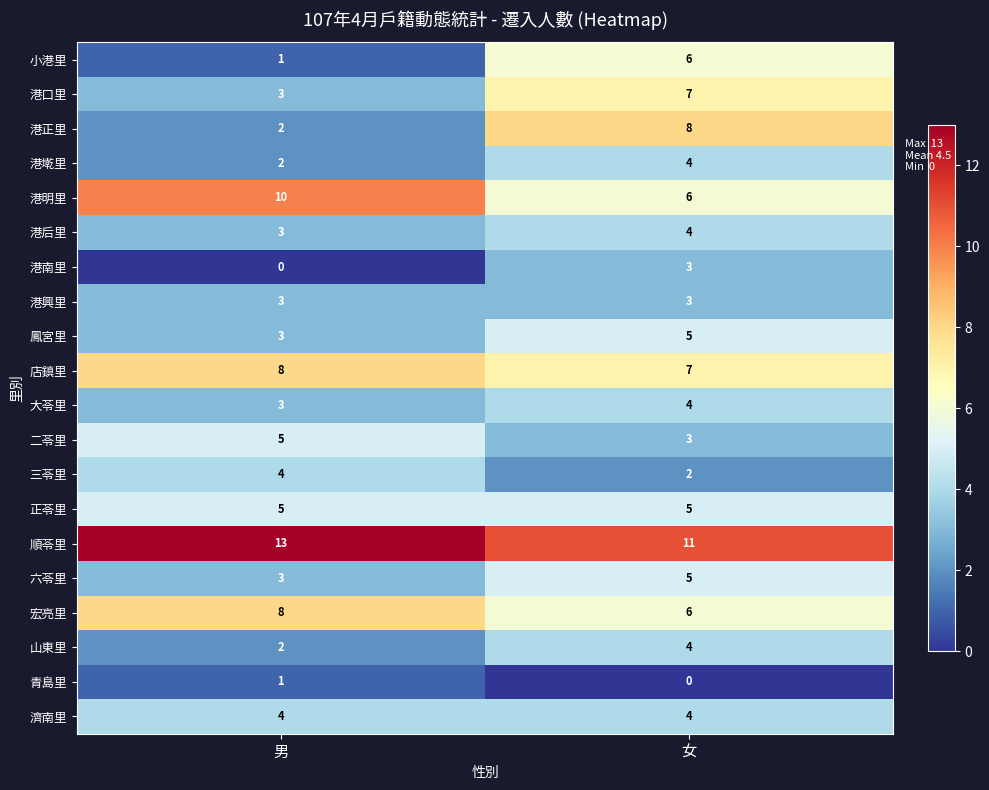

What is the highest value of the 三苓里 series?

4